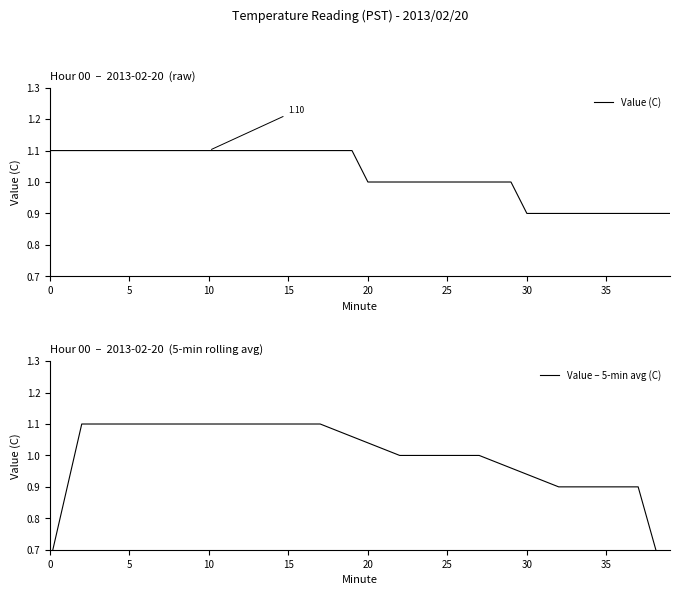

How many values in the Value – 5-min avg (C) series are below 1?

14